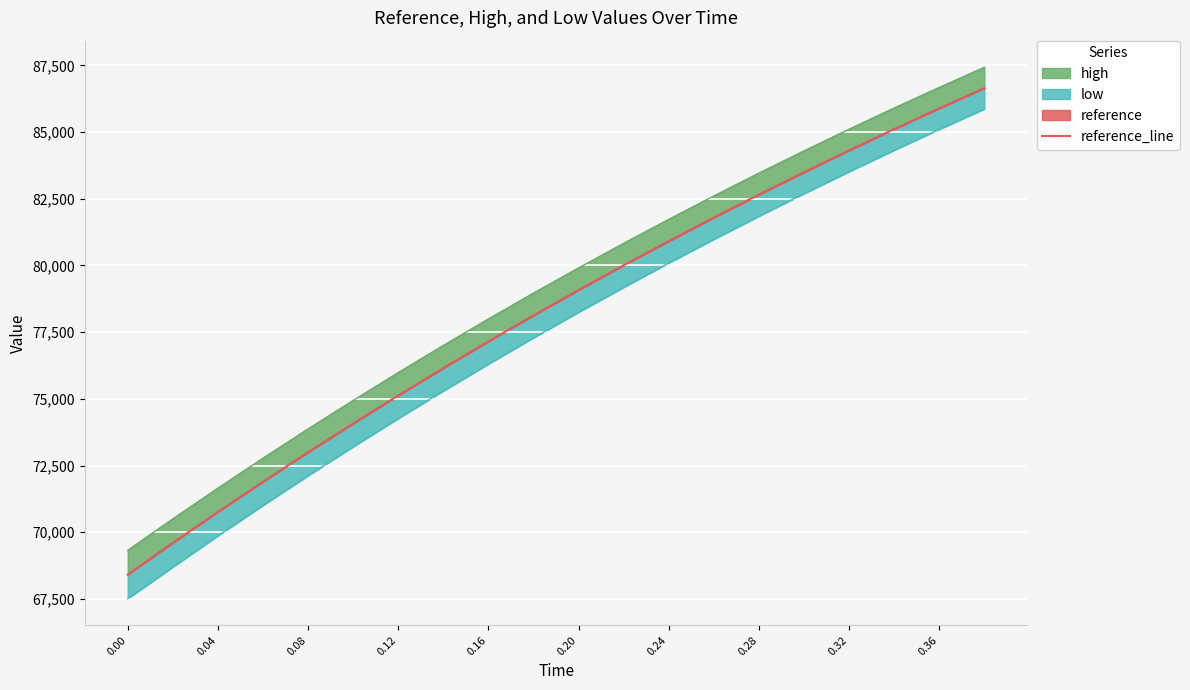

True or false: there are more than 0 points higher than both neighbors.

False